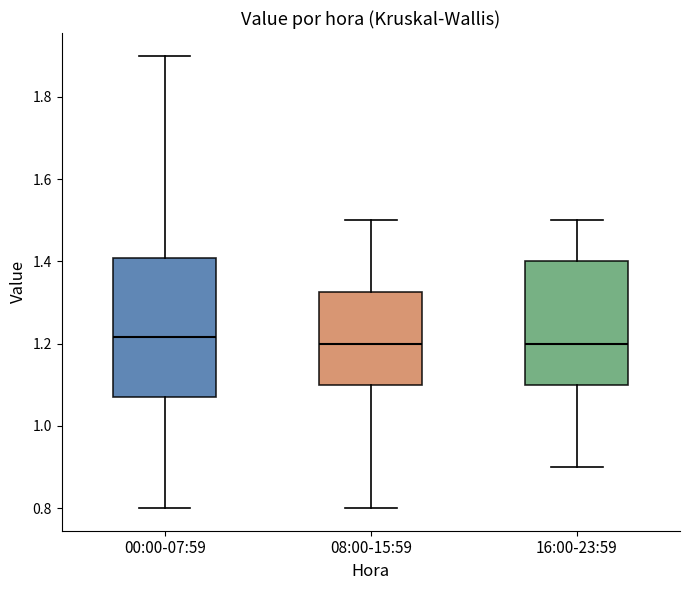

Where does the upper whisker of the box for 16:00-23:59 end on the y-axis? The values are not printed on the chart, so give them approximately, as read against the axis.

1.50